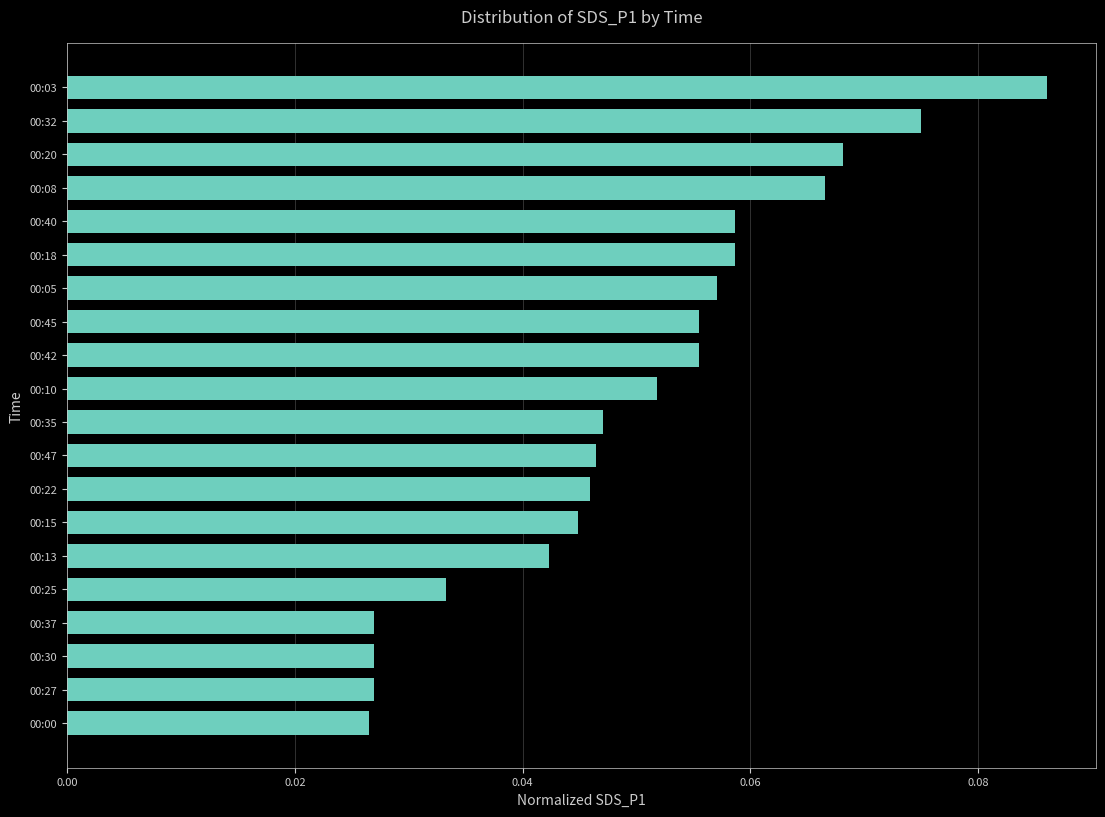

Does the chart contain stacked bars?

No